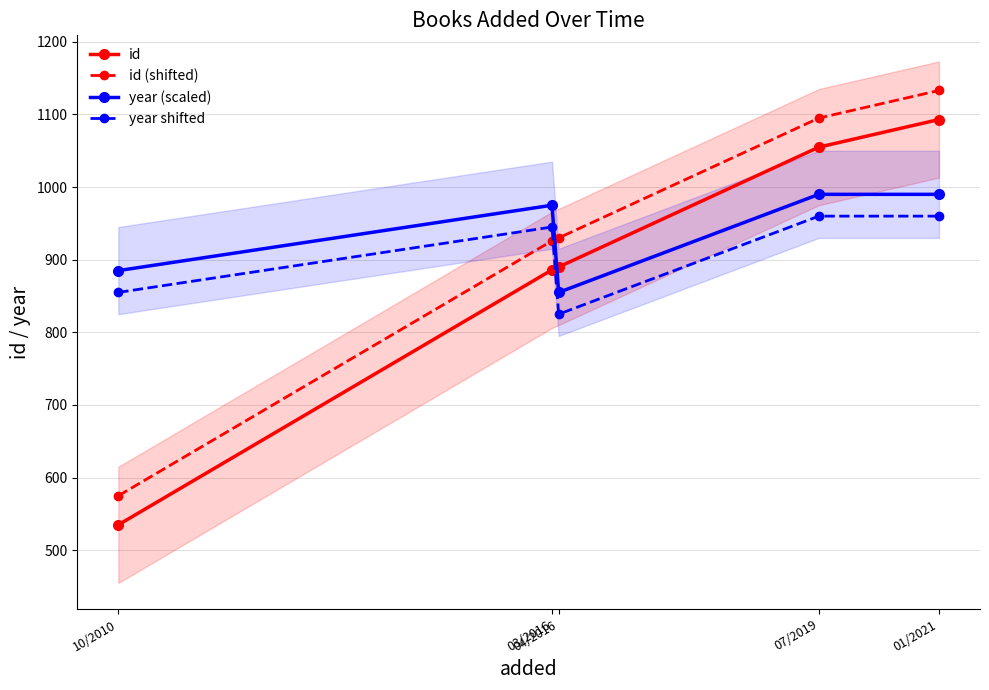

What is the total value across all series at 01/2021?

4176